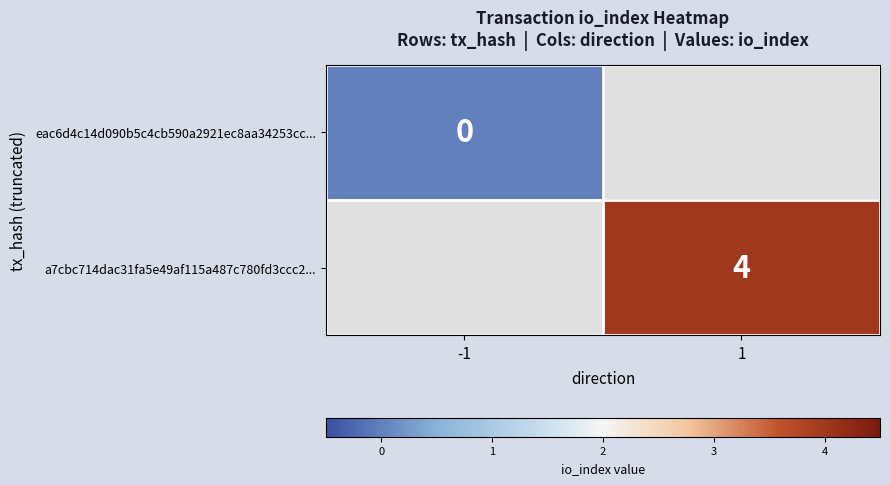

The value of a7cbc714dac31fa5e49af115a487c780fd3ccc2... at 1 is 5. True or false?

False